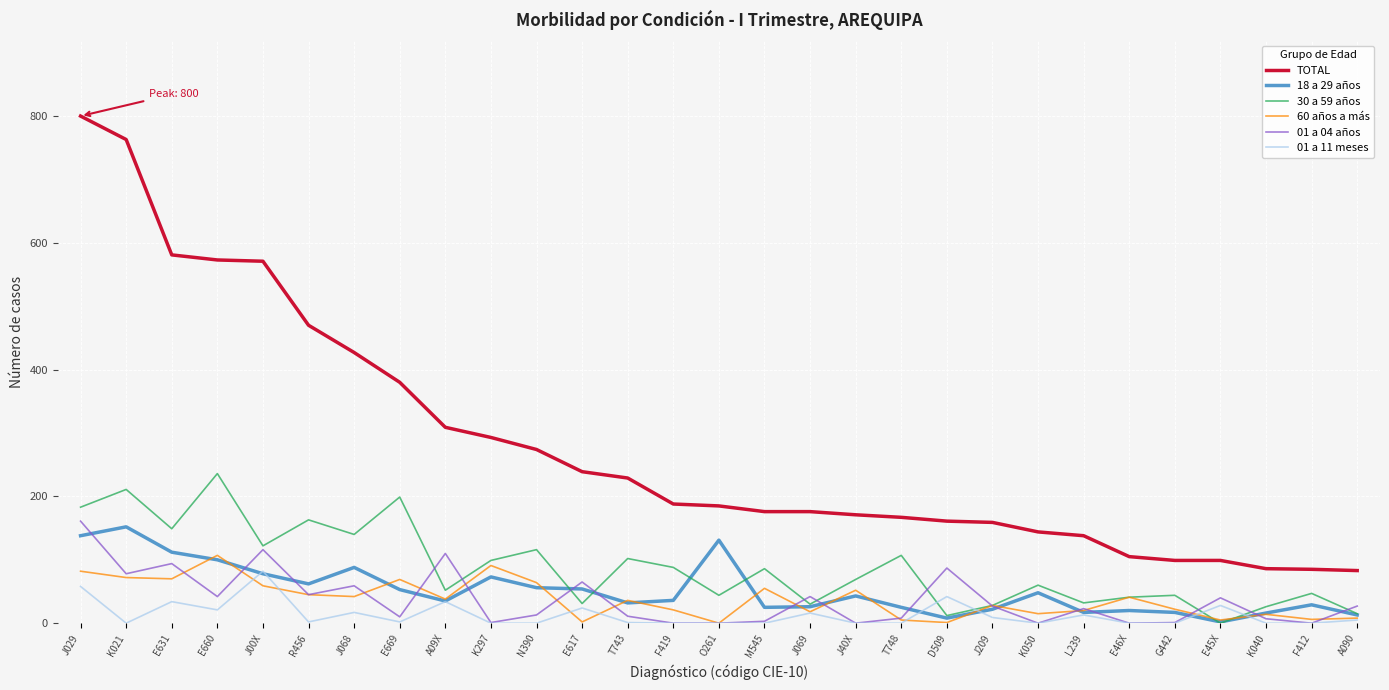

How many values in the TOTAL series are below 185?

14